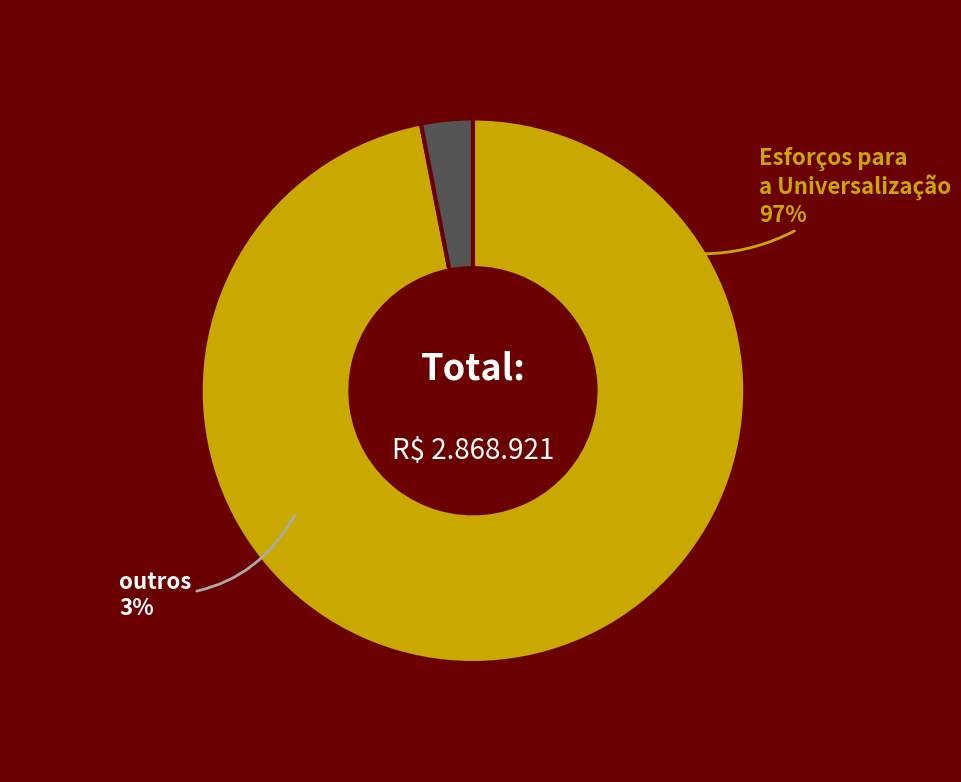

Which has a higher value, Operações de saneamento or Esforços para a Universalização?

Esforços para a Universalização